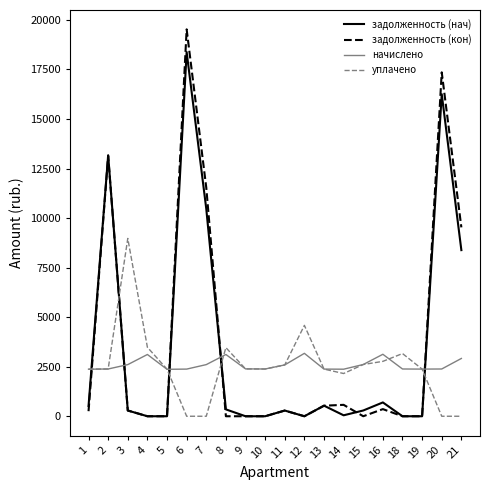

Is the value of задолженность (нач) at 12 greater than the value of начислено at 2?

No